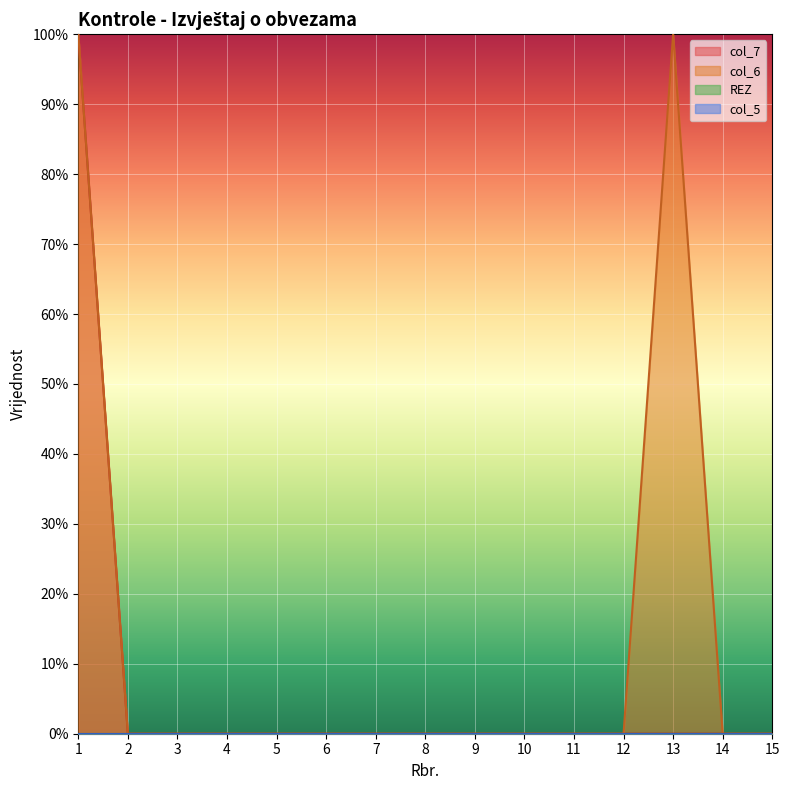

True or false: col_7 has a value of 100 at 1.

True